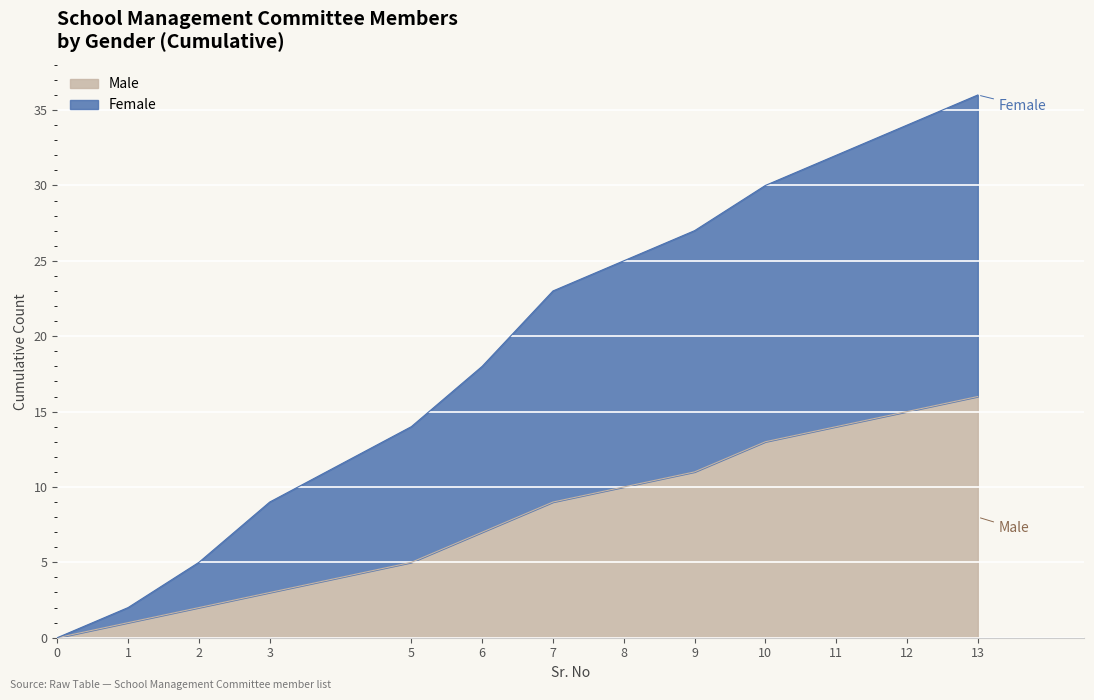

Does the chart display data point markers on the line(s)?

No